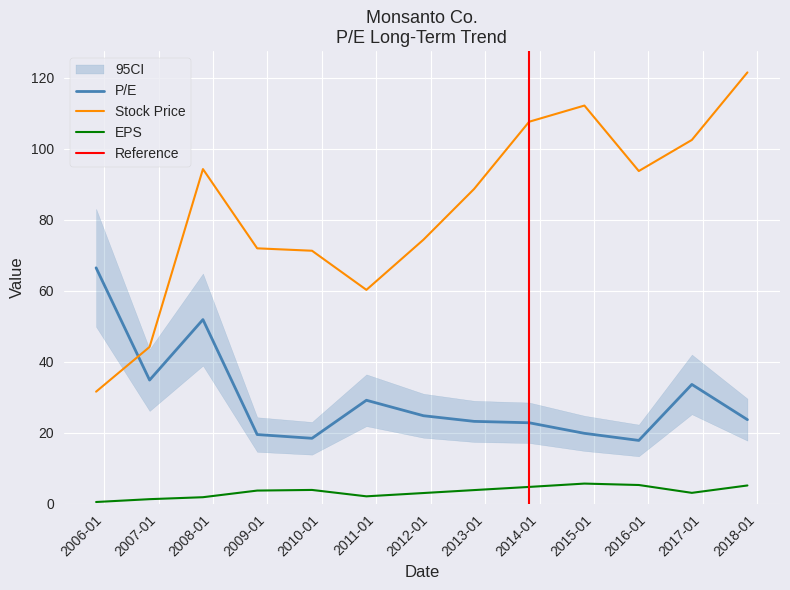

True or false: Stock Price has a value of 164.1 at 10.

False